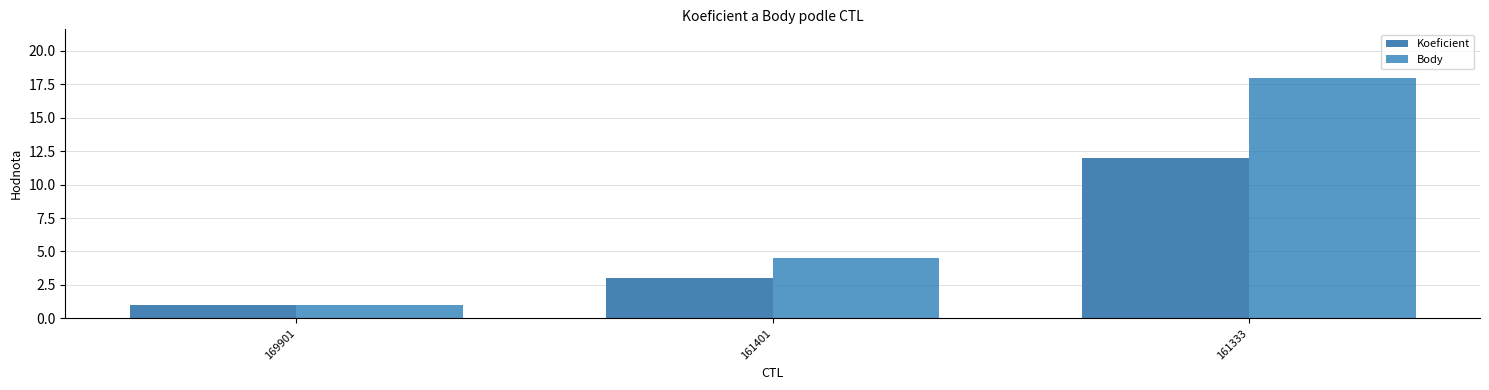

Where is Koeficient nearest to the value 6?

161401